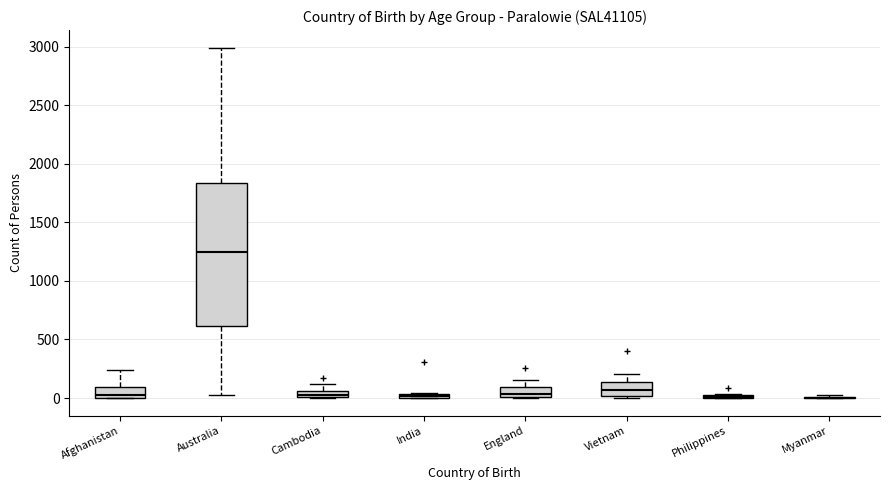

Where is the lower edge of the box for India on the y-axis? The values are not printed on the chart, so give them approximately, as read against the axis.

0